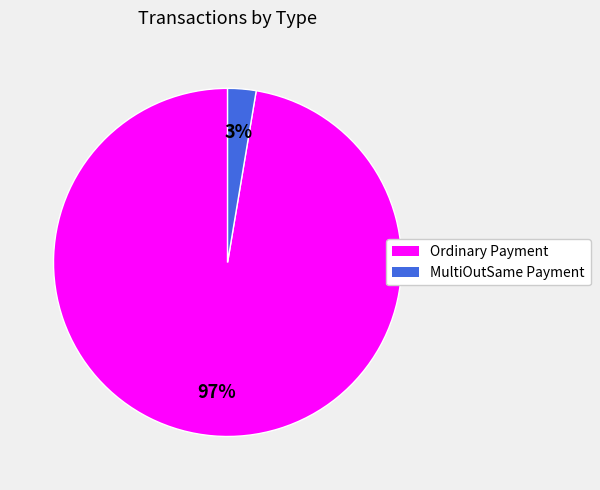

Rank the categories by value from highest to lowest.

Ordinary Payment, MultiOutSame Payment